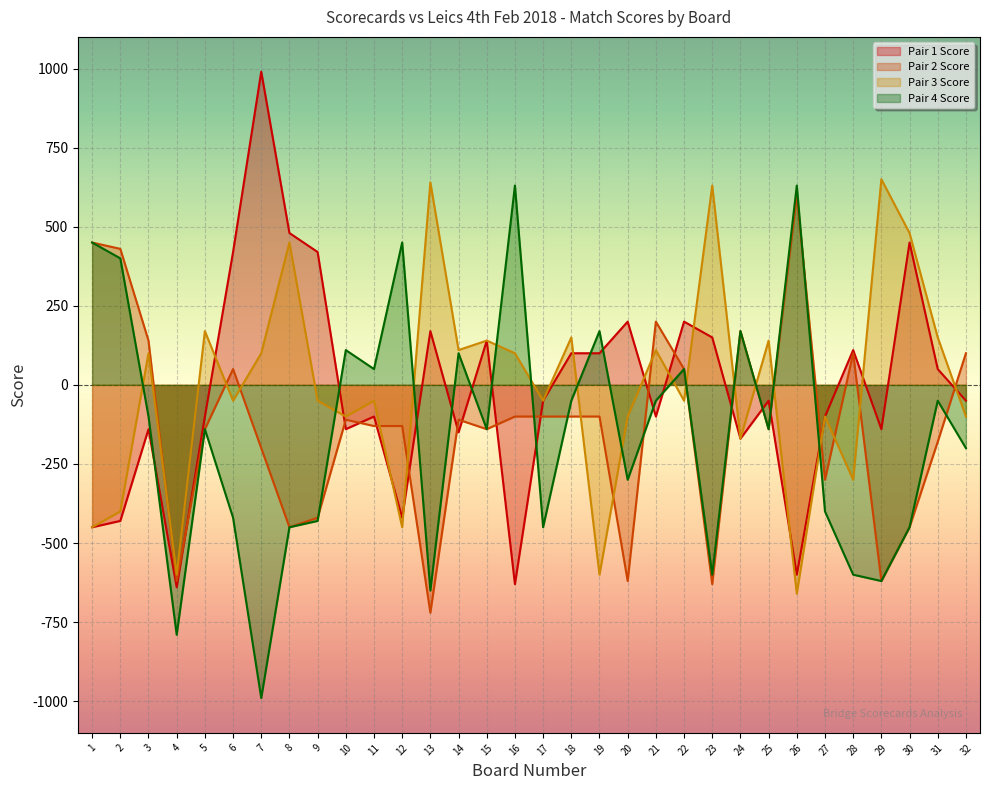

The Pair 1 Score series shows 94 at 15. True or false?

False